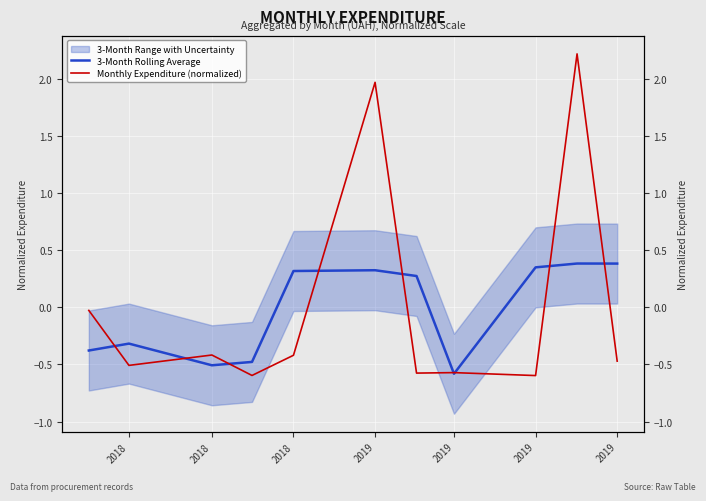

Which series has the widest spread of values?

Monthly Expenditure (normalized)